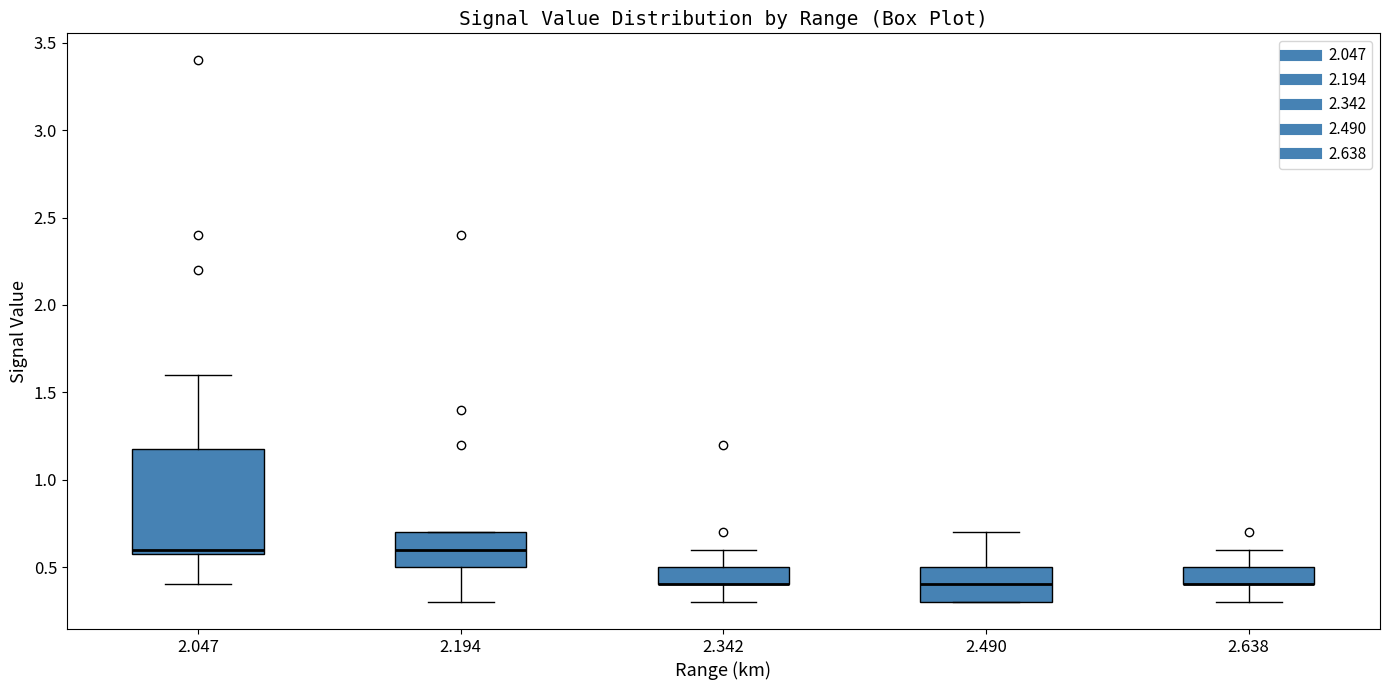

Reading left to right, transcribe this box plot: for each box, give where its median line is, the range the box spans, and where its two whiskers end, as read against the y-axis. The values are not printed on the chart, so give them approximately, as read against the axis.

2.047: median 0.6 (just above the box's lower edge), box 0.6 to 1.2, whiskers 0.4 to 1.6
2.194: median 0.6, box 0.5 to 0.7, whiskers 0.3 to 0.7
2.342: median 0.4 (drawn on the box's lower edge), box 0.4 to 0.5, whiskers 0.3 to 0.6
2.490: median 0.4, box 0.3 to 0.5, whiskers 0.3 to 0.7
2.638: median 0.4 (drawn on the box's lower edge), box 0.4 to 0.5, whiskers 0.3 to 0.6